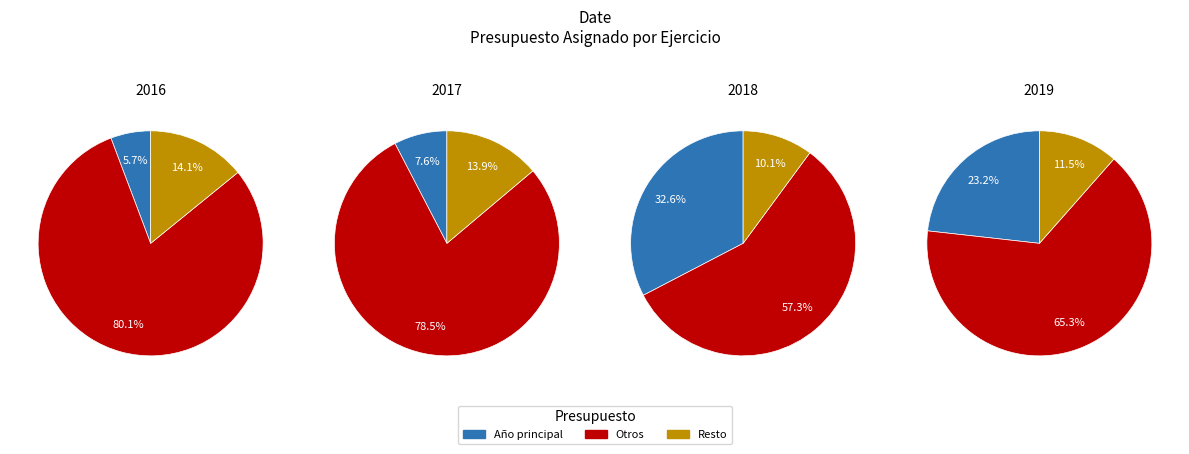

Which category has the smallest portion of the pie?

2016